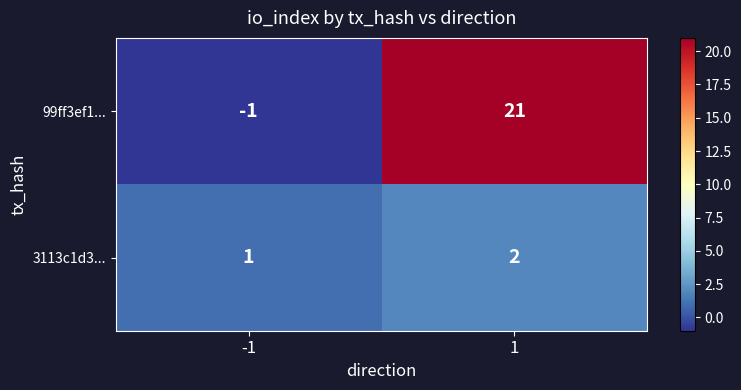

At 1, list the series in order from largest to smallest.

99ff3ef1..., 3113c1d3...